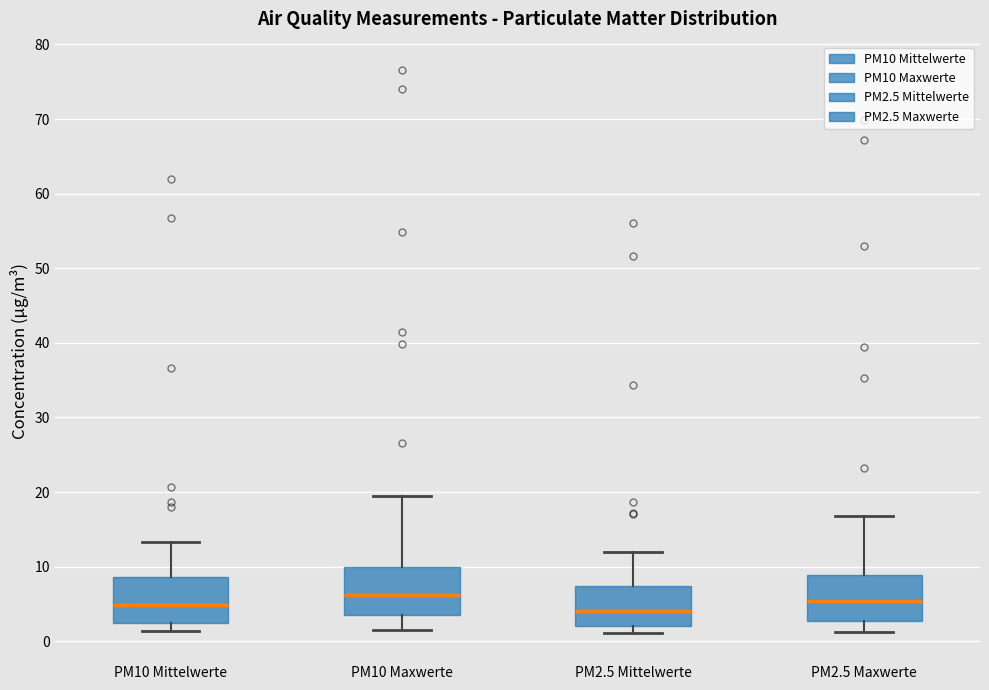

Where does the upper whisker of the box for PM2.5 Mittelwerte end on the y-axis? The values are not printed on the chart, so give them approximately, as read against the axis.

12